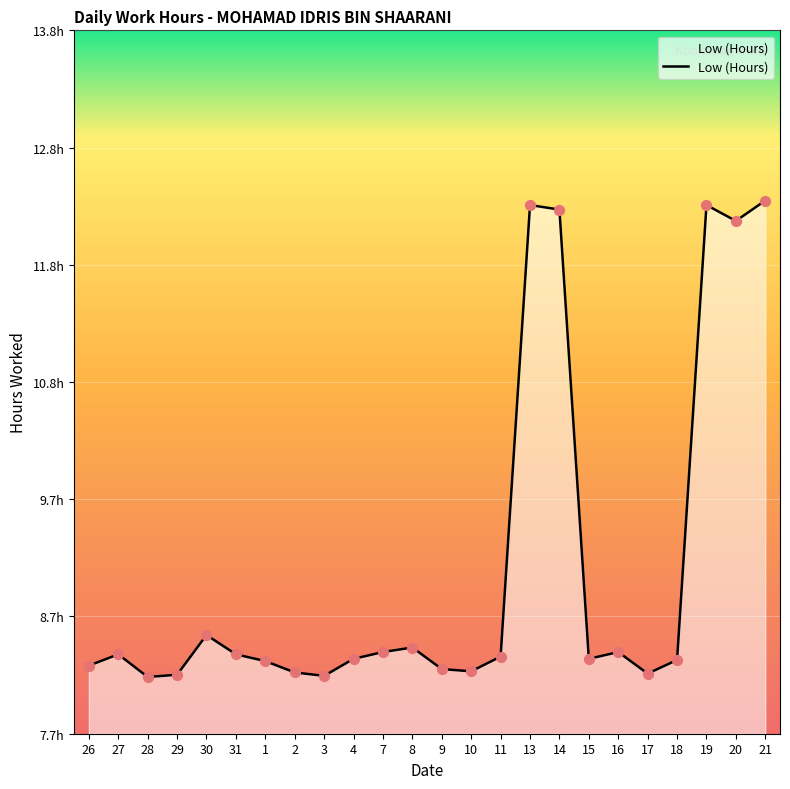

What is the ratio of the value at 21 to the value at 16?

1.5